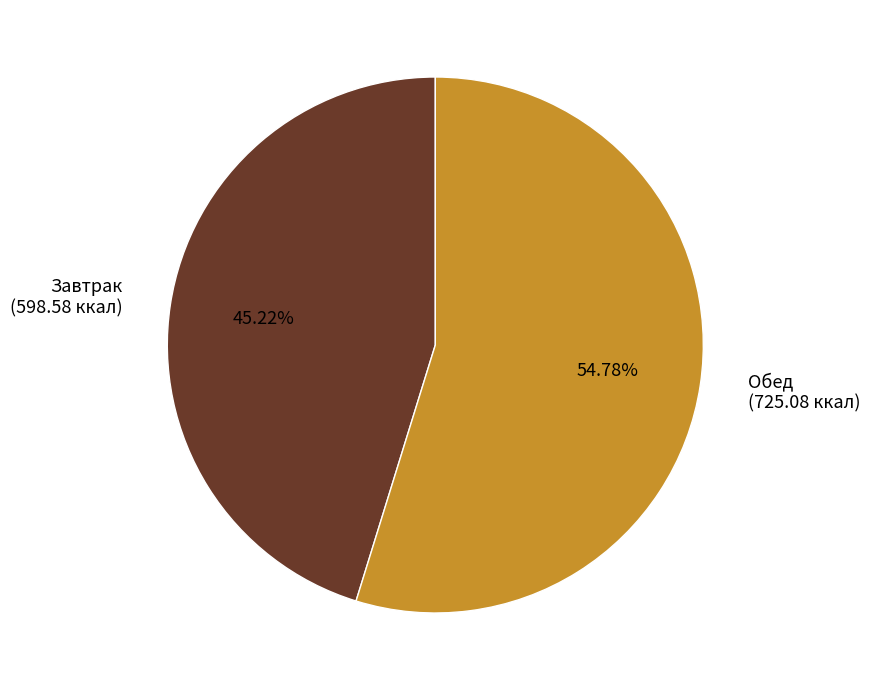

How many slices are in this pie chart?

2